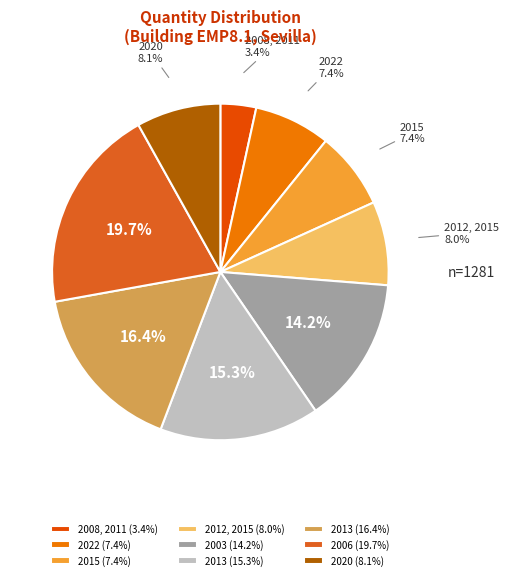

Which category has the biggest portion of the pie?

2006 (19.7%)